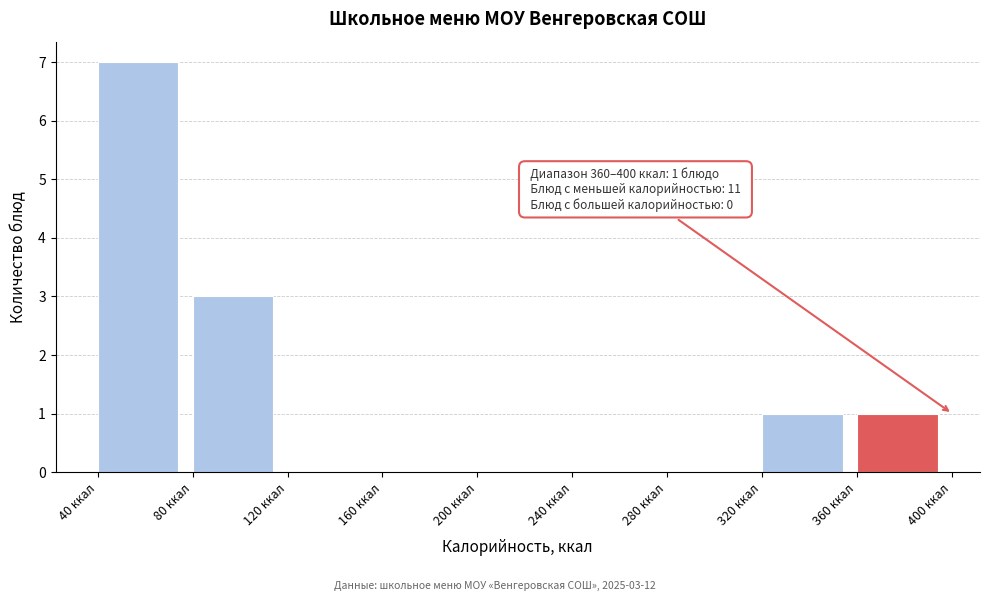

Which range on the x-axis has the tallest bar?

40 to 80